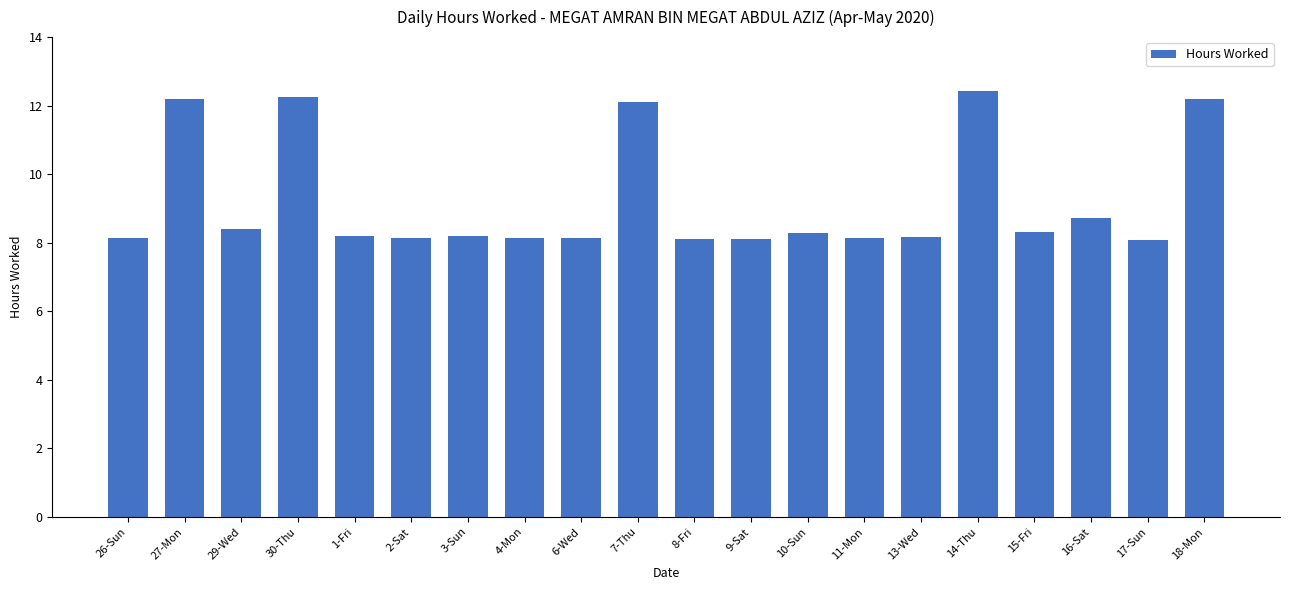

Which has a higher value, 9-Sat or 15-Fri?

15-Fri